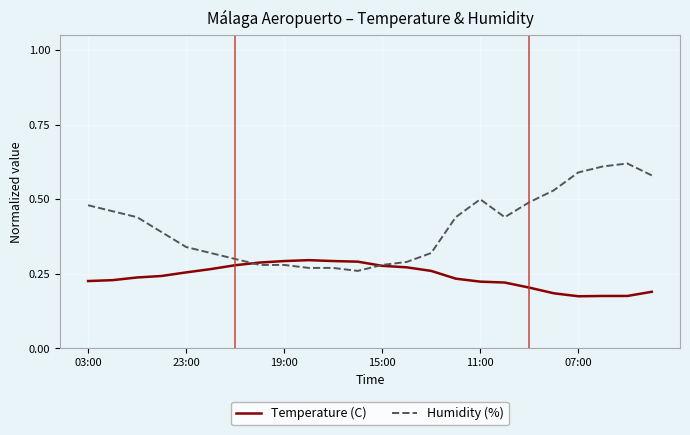

Which series has the largest total across all categories?

Humidity (%)